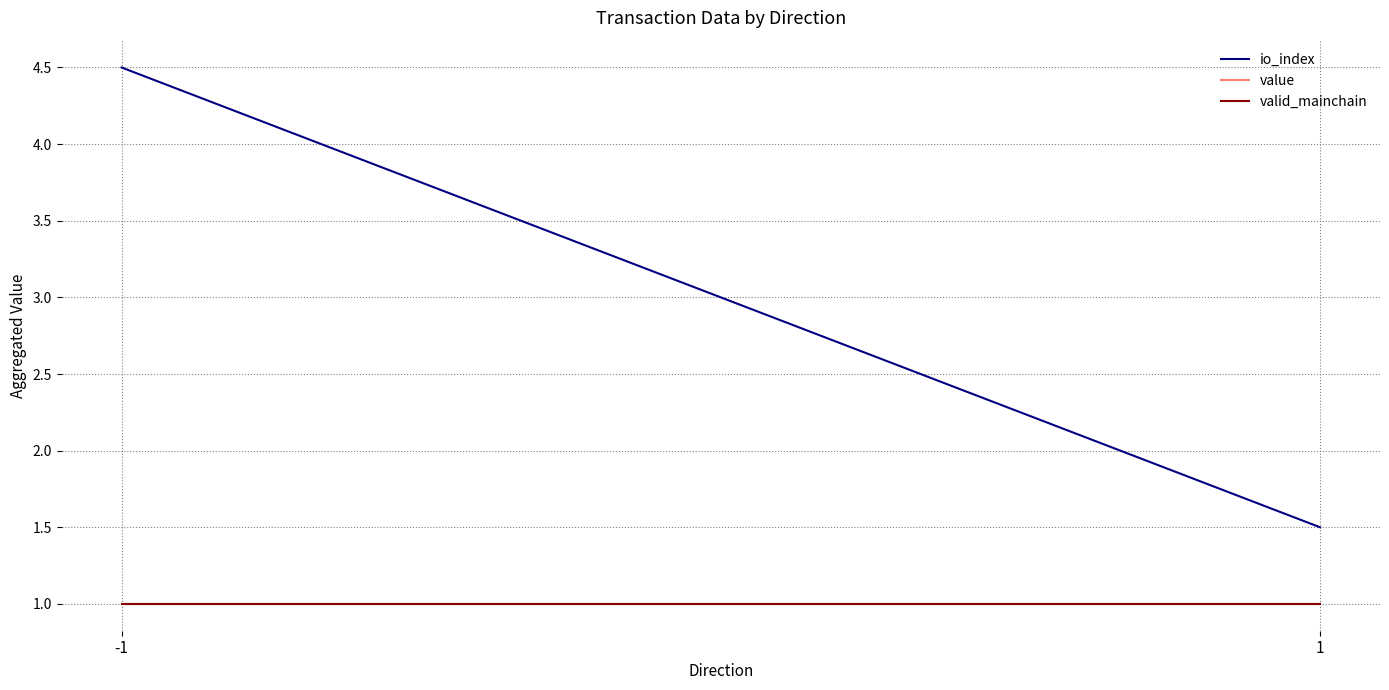

What is the average value of the valid_mainchain series?

1.0